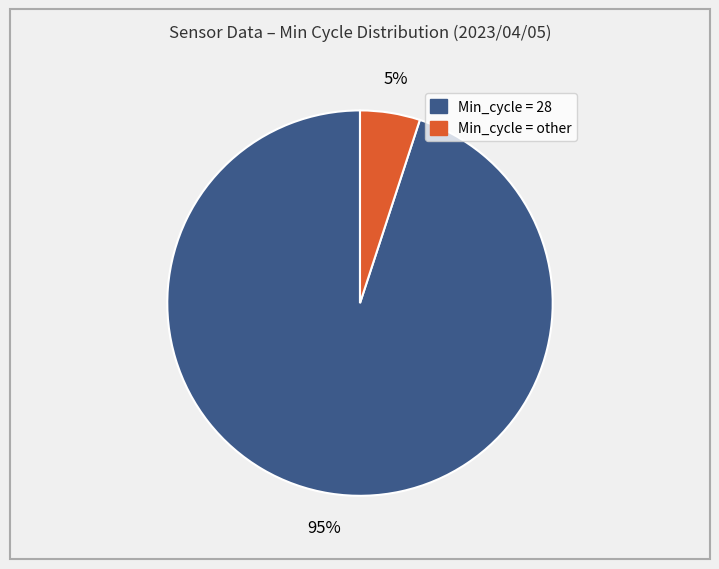

Is there a majority slice in this chart?

Yes